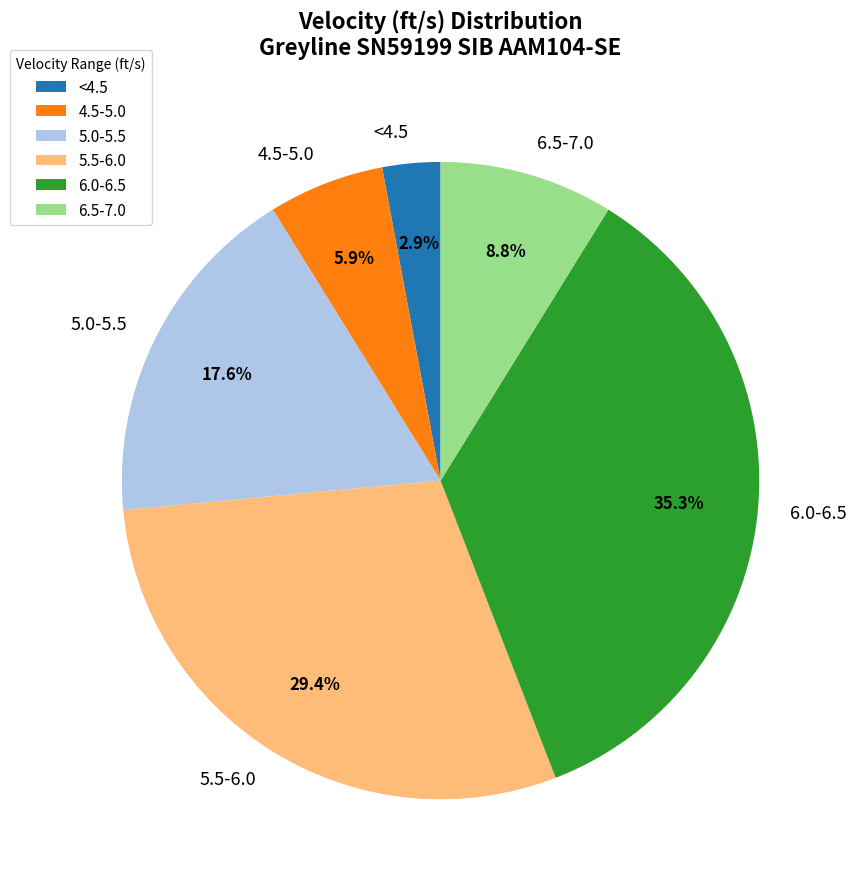

Count the number of slices in the pie.

6